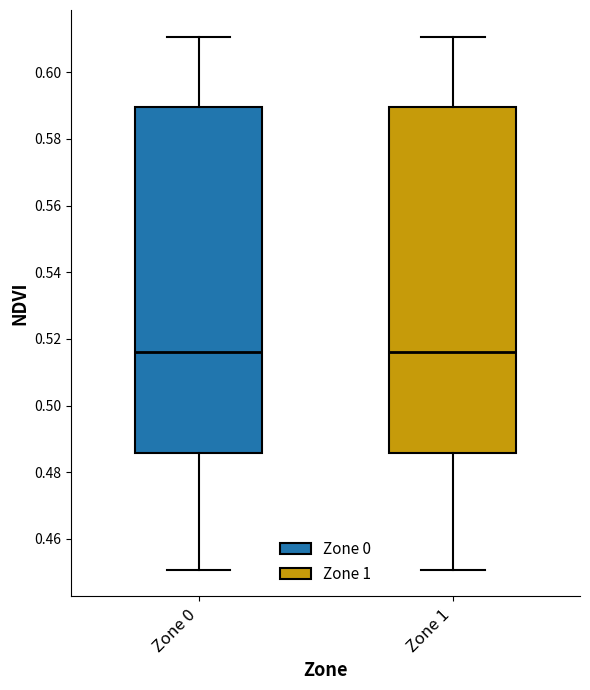

Reading left to right, transcribe this box plot: for each box, give where its median line is, the range the box spans, and where its two whiskers end, as read against the y-axis. The values are not printed on the chart, so give them approximately, as read against the axis.

Zone 0: median 0.516, box 0.486 to 0.590, whiskers 0.450 to 0.610
Zone 1: median 0.516, box 0.486 to 0.590, whiskers 0.450 to 0.610